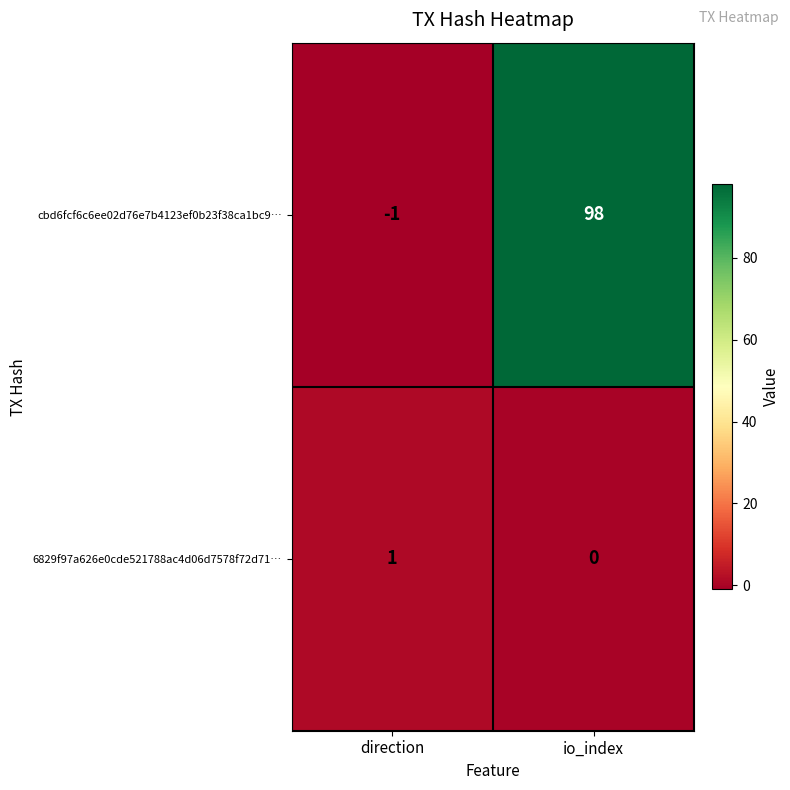

Read the cbd6fcf6c6ee02d76e7b4123ef0b23f38ca1bc9… value at io_index.

98